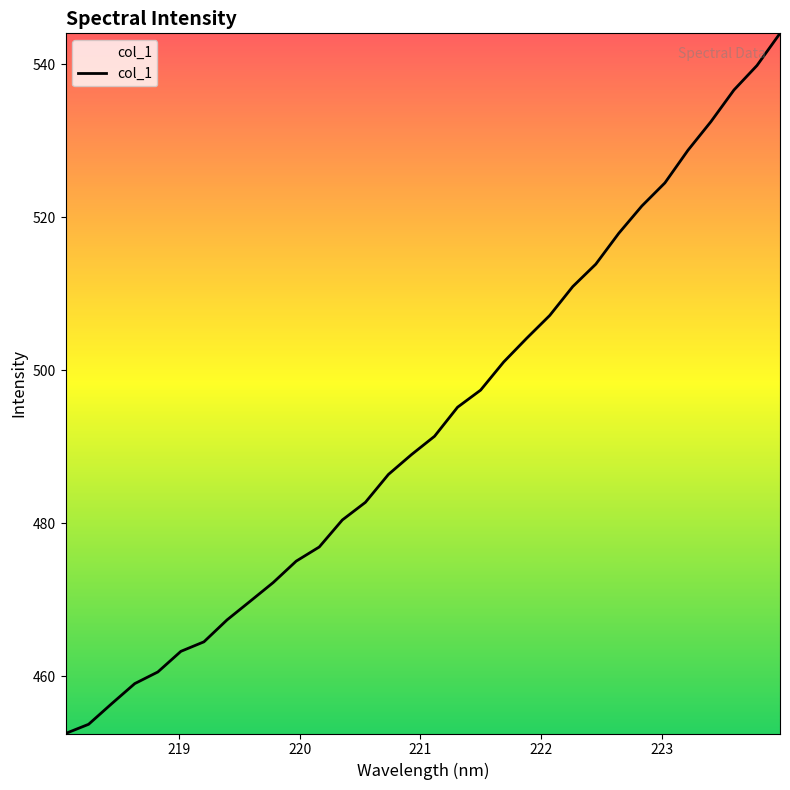

What is the minimum value shown in the chart?

452.5